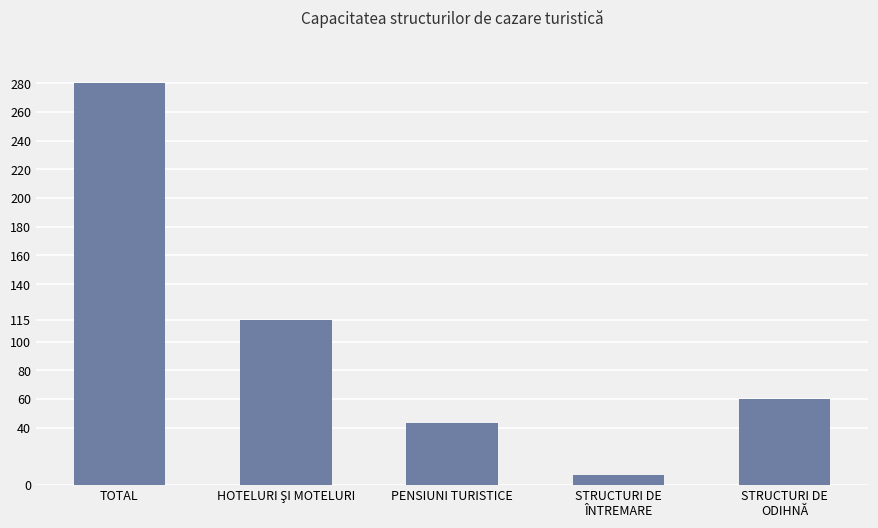

The chart shows a value of 14 at PENSIUNI TURISTICE. True or false?

False